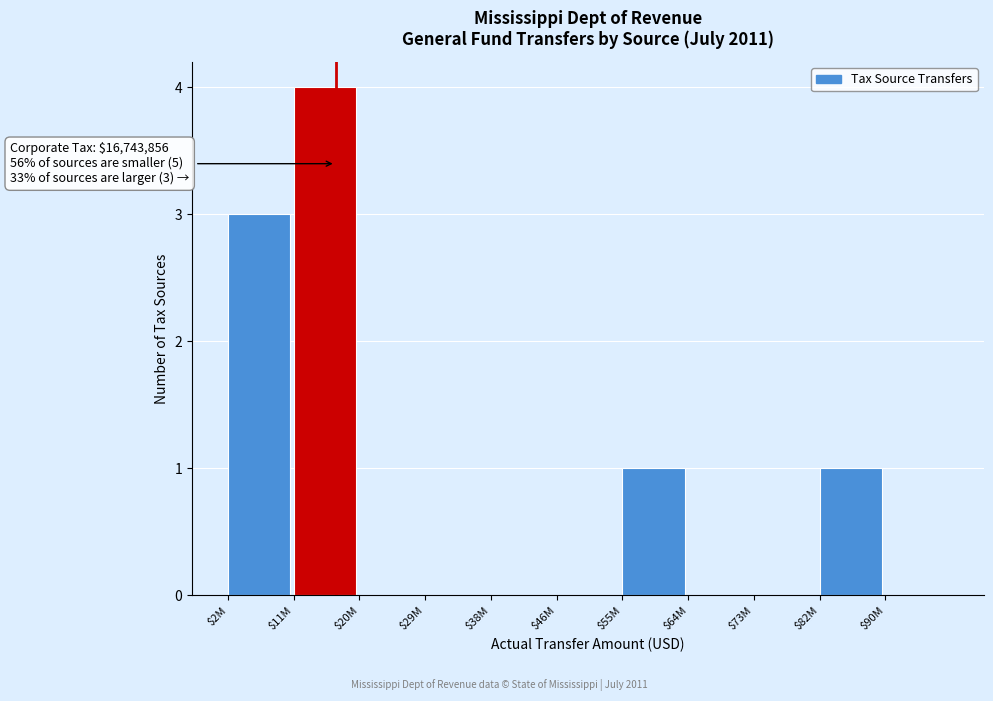

What is the sum of all values?

9